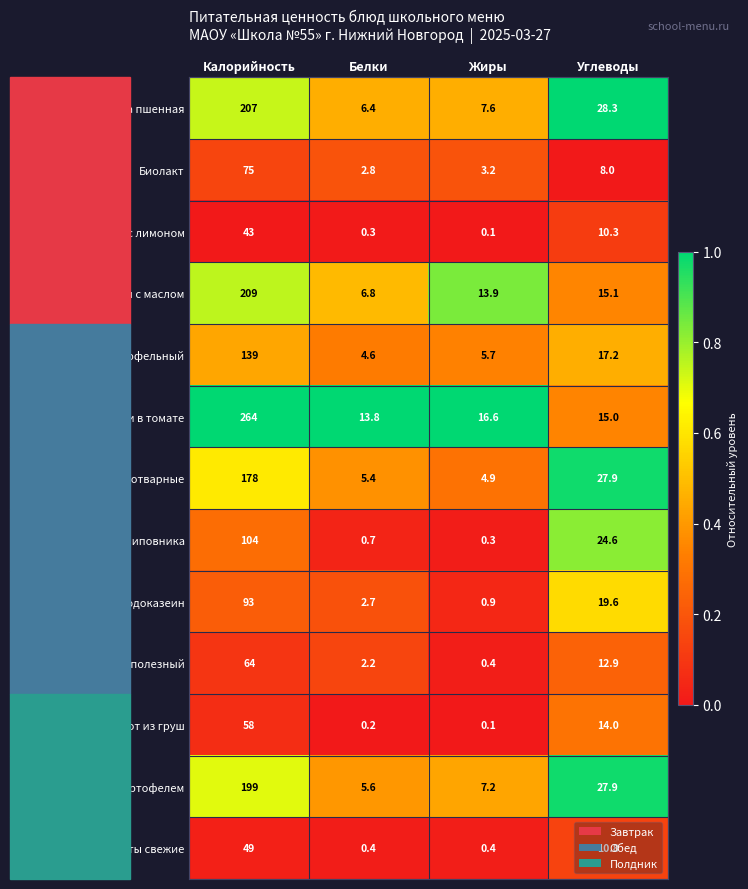

Which series changed the most between Жиры and Углеводы?

Напиток из шиповника